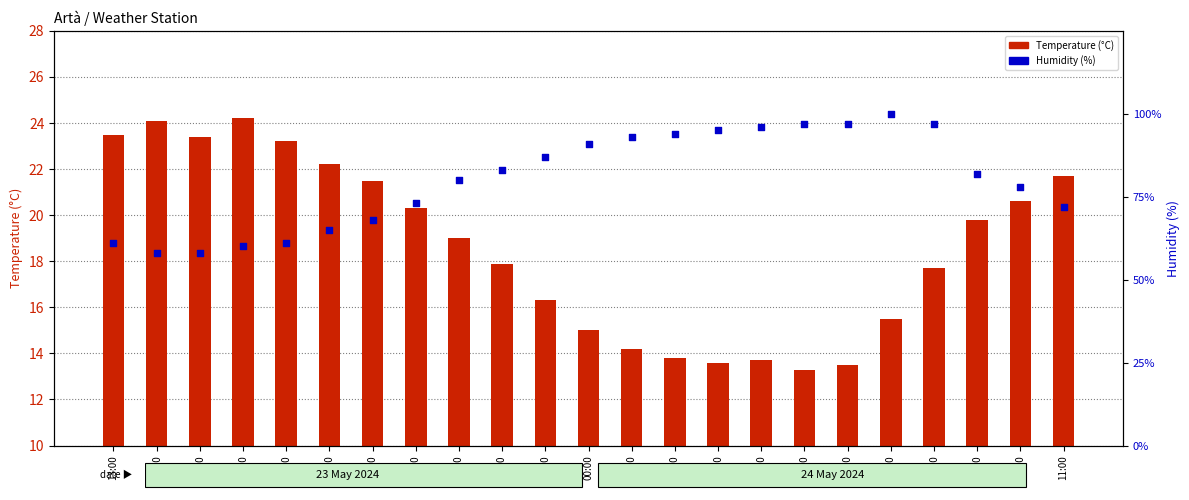

Is the value of Humidity (%) at 13:00 greater than the value of Temperature (°C) at 20:00?

Yes